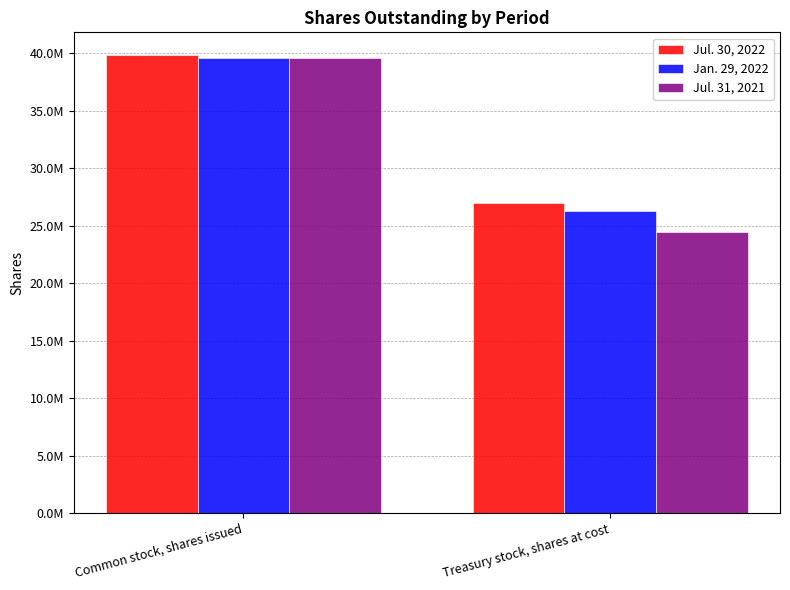

What is the total value across all series at Treasury stock, shares at cost?

77791175